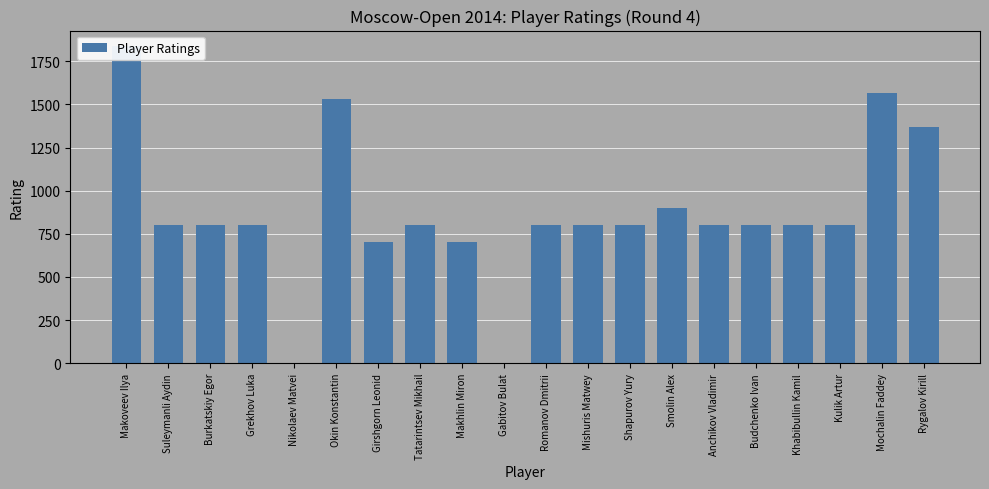

Read the value at Shapurov Yury.

800